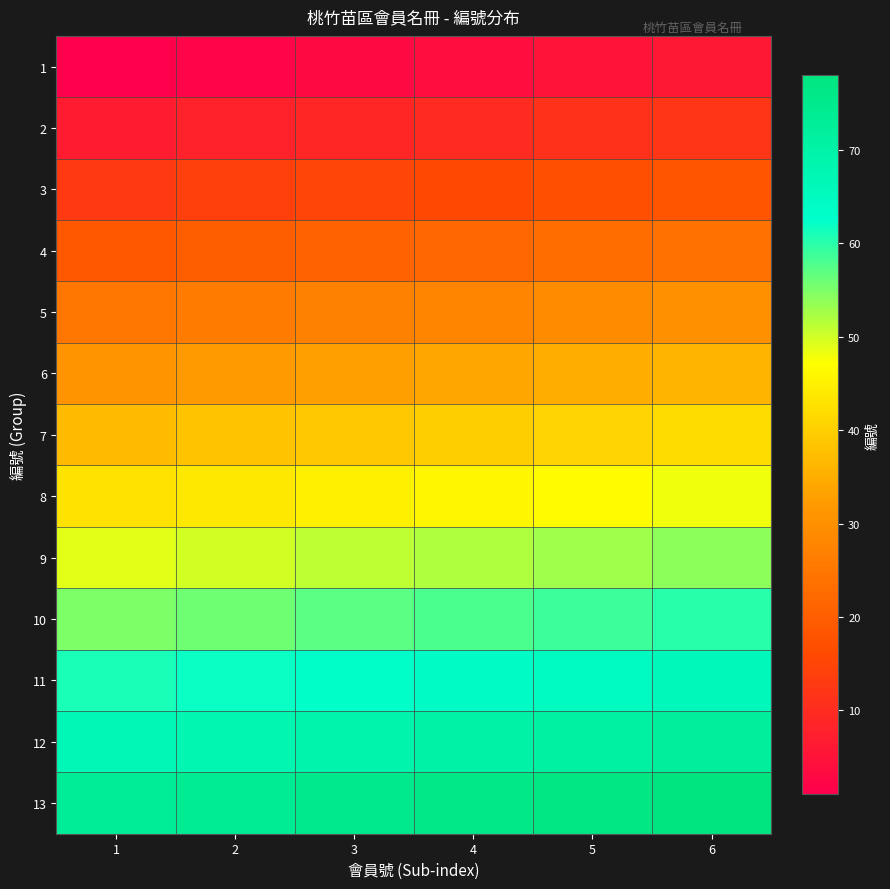

Between 2 and 3, which is larger?

3